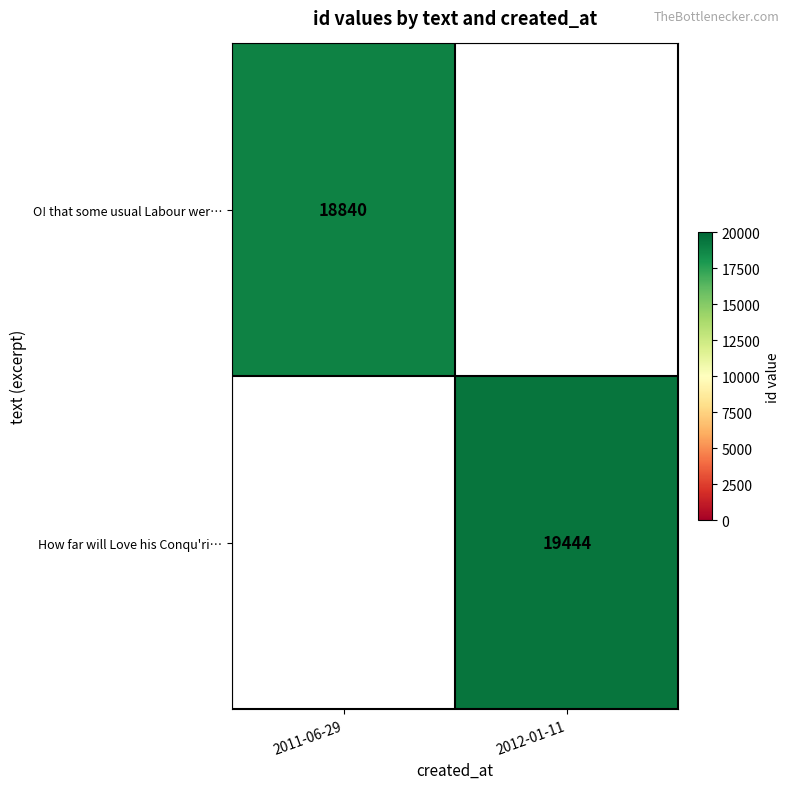

The value of How far will Love his Conqu'ri… at 2012-01-11 is 19444. True or false?

True